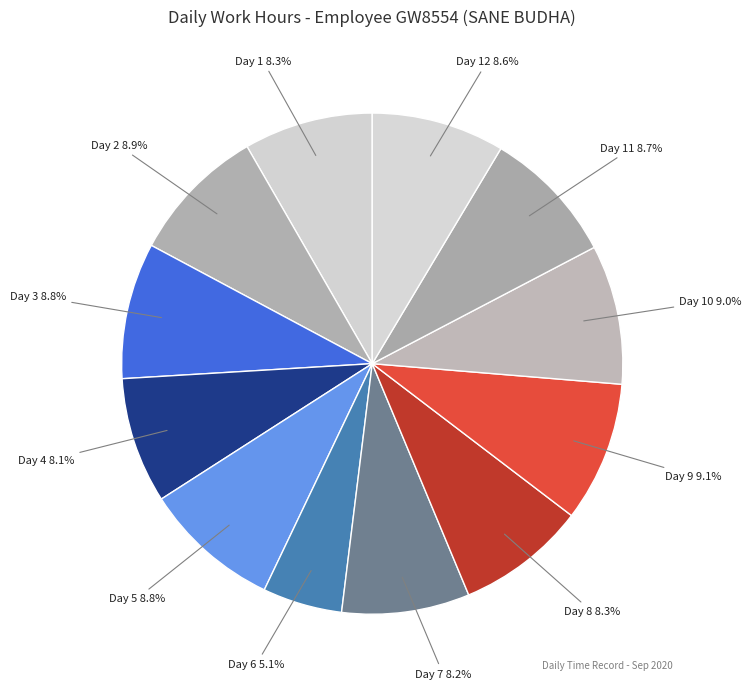

Is it true that Day 12 is 16% of the pie?

False